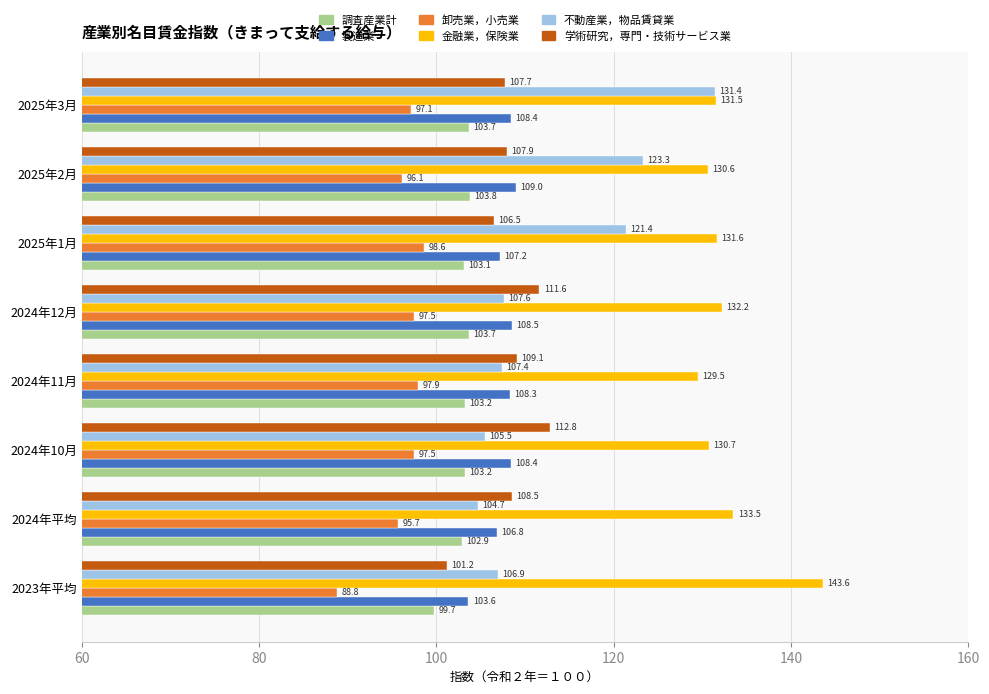

List the series in order of their peak value, lowest first.

卸売業，小売業, 調査産業計, 製造業, 学術研究，専門・技術サービス業, 不動産業，物品賃貸業, 金融業，保険業